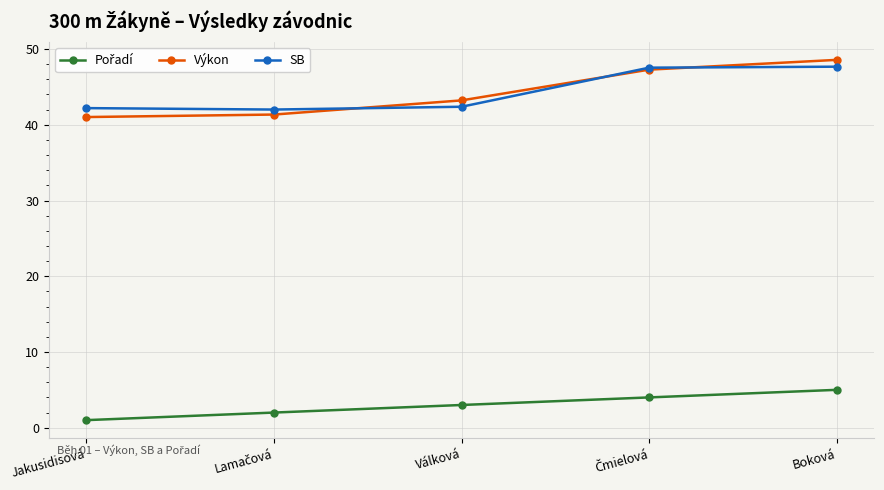

What is the minimum value for Výkon?

41.0